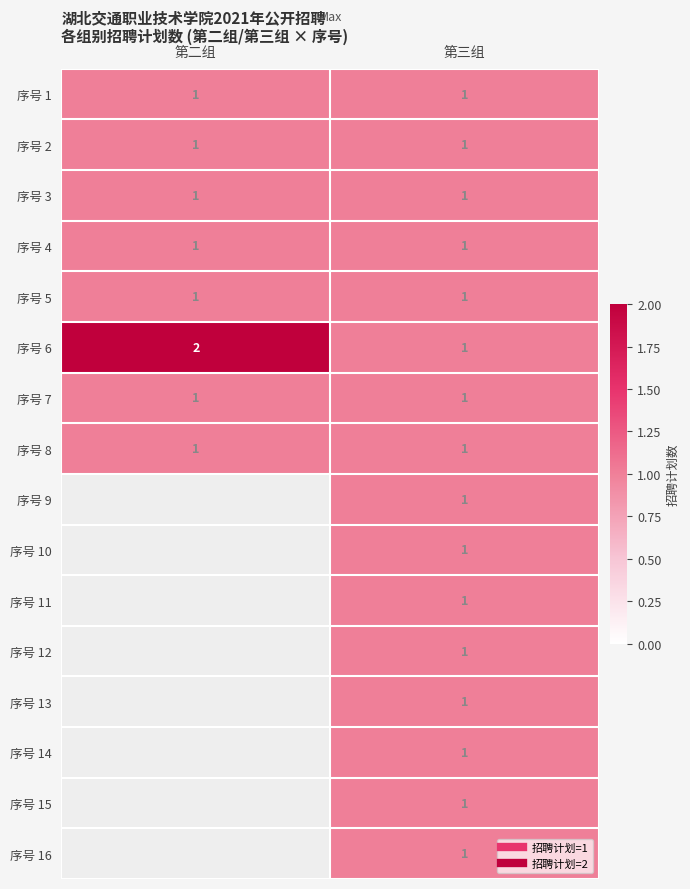

At which category is the sum across all series the highest?

第三组